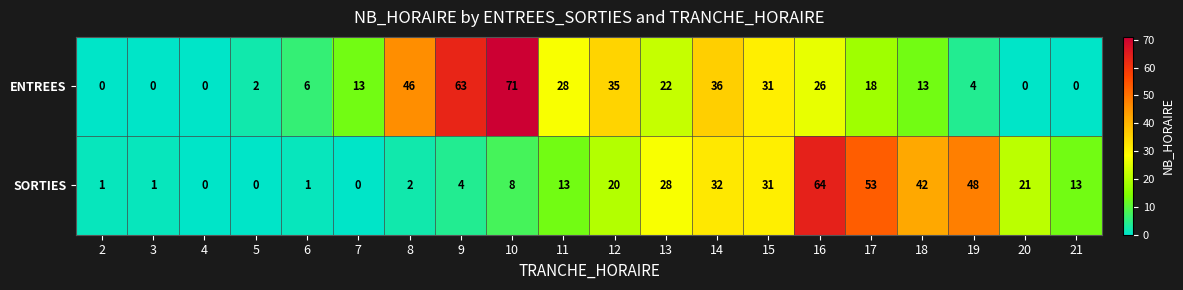

Which series changed the most between 7 and 12?

ENTREES